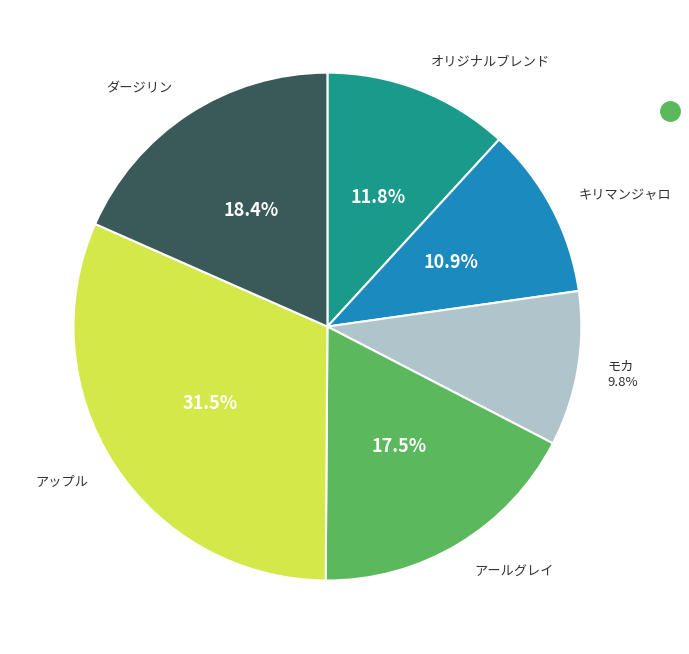

Is there any slice that represents more than half of the pie?

No